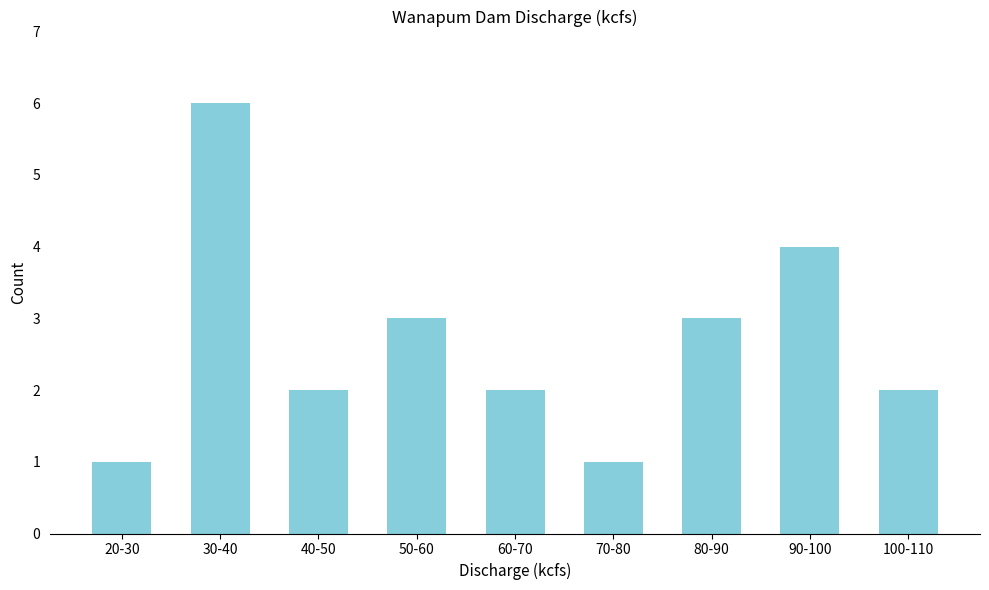

Reading left to right, list all the values displayed in this chart.

20-30=1	30-40=6	40-50=2	50-60=3	60-70=2	70-80=1	80-90=3	90-100=4	100-110=2